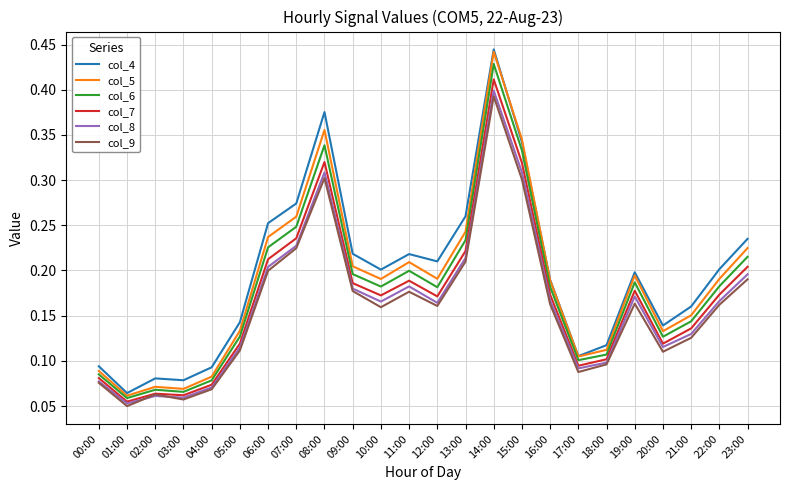

Is it true that col_4 equals 0.1 at 12:00?

False